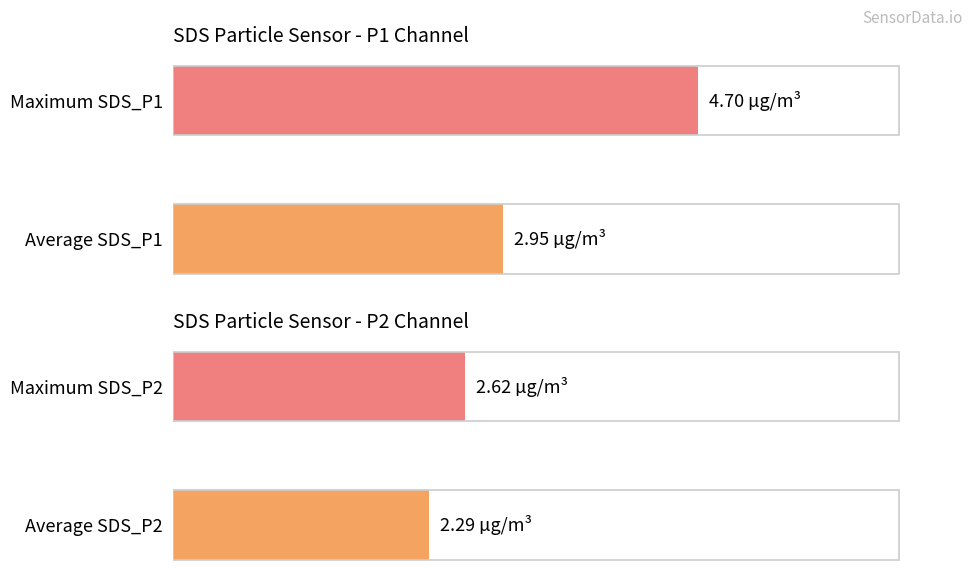

True or false: SDS_P1 has a value of 4.6 at Average SDS_P1.

False